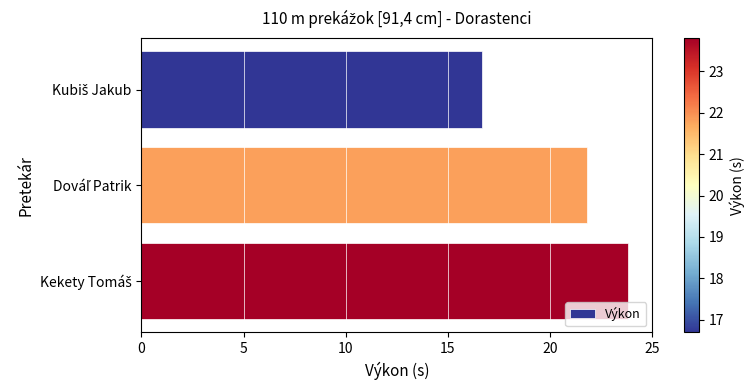

Reading top to bottom, extract all data points from this chart.

16.7	21.8	23.8